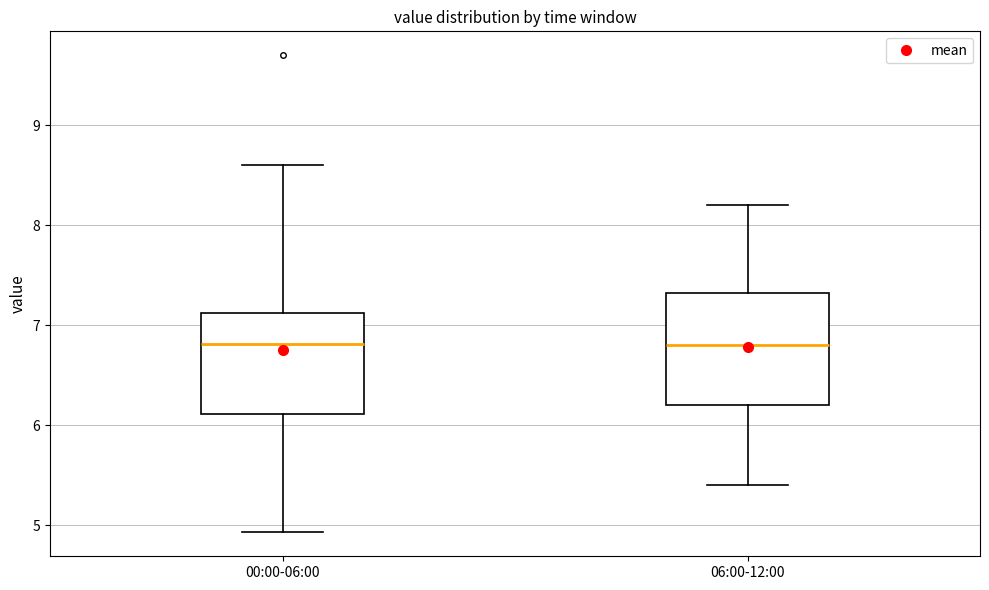

Reading left to right, transcribe this box plot: for each box, give where its median line is, the range the box spans, and where its two whiskers end, as read against the y-axis. The values are not printed on the chart, so give them approximately, as read against the axis.

00:00-06:00: median 6.8, box 6.1 to 7.1, whiskers 4.9 to 8.6
06:00-12:00: median 6.8, box 6.2 to 7.3, whiskers 5.4 to 8.2